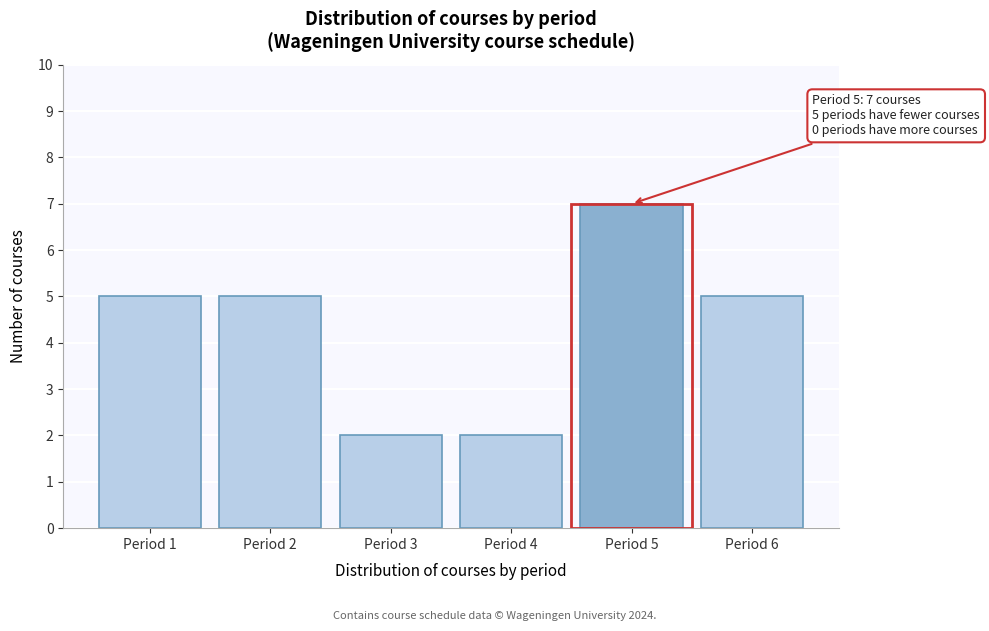

Reading left to right, what are all the values shown in this chart?

5	5	2	2	7	5